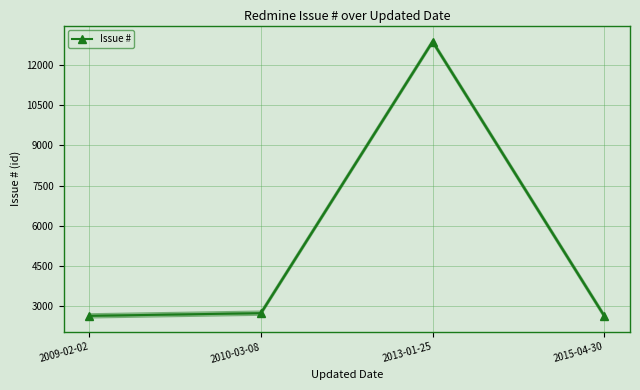

List the labels in order of value, smallest first.

2015-04-30, 2009-02-02, 2010-03-08, 2013-01-25